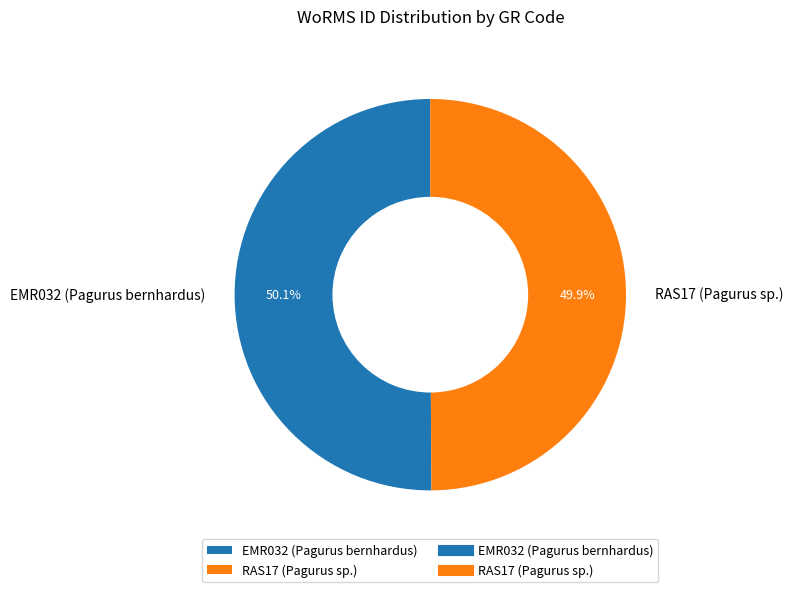

What is the ratio of the value at RAS17 (Pagurus sp.) to the value at EMR032 (Pagurus bernhardus)?

1.0